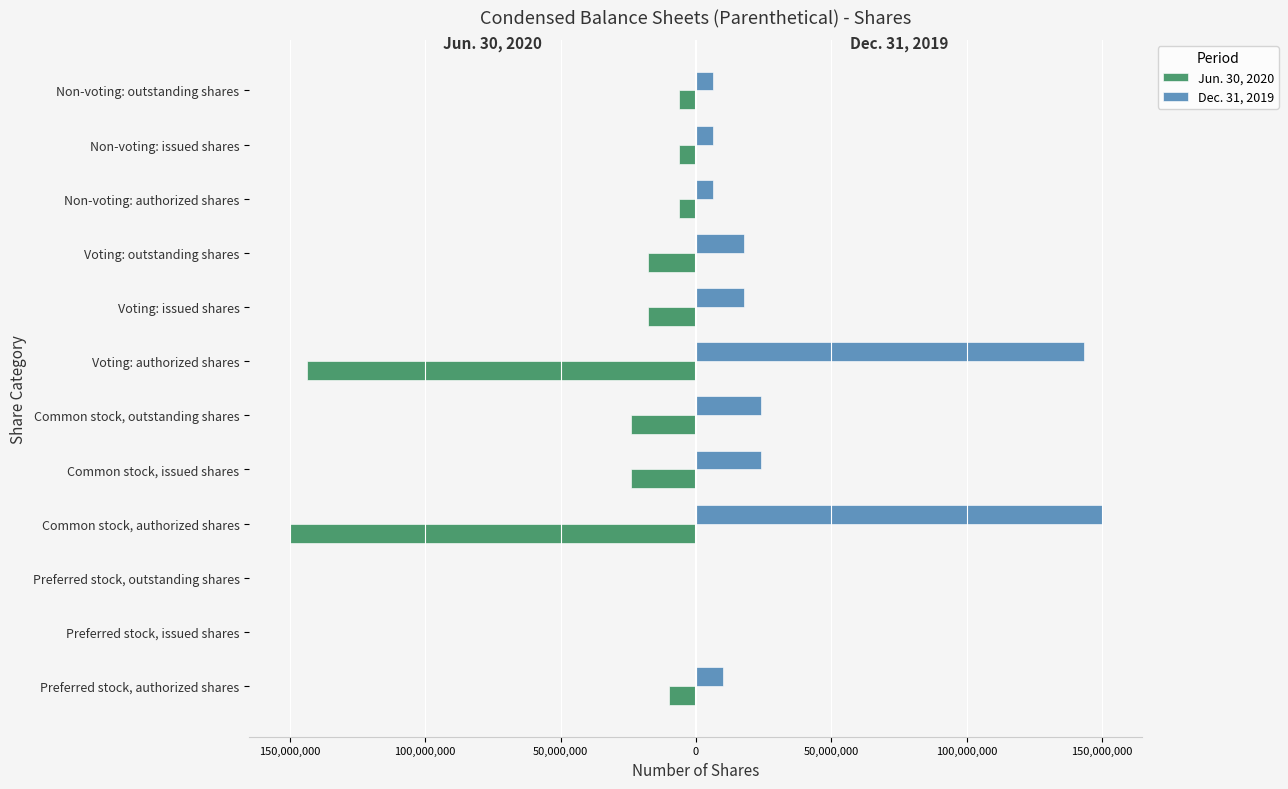

What are all the series names shown in the legend?

Jun. 30, 2020, Dec. 31, 2019